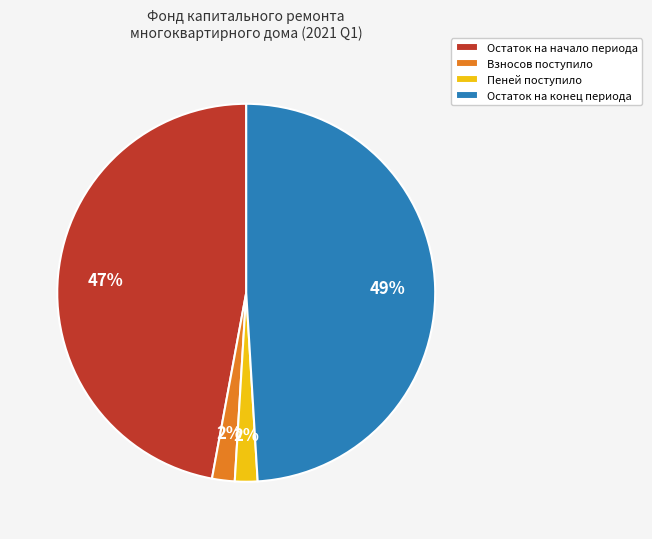

Which category has the biggest portion of the pie?

Остаток на конец периода